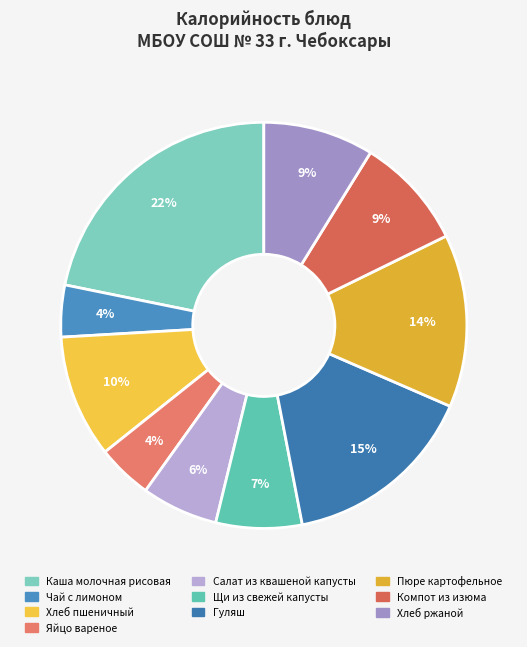

To the nearest percent, what is the combined percentage of Хлеб пшеничный and Пюре картофельное?

24%